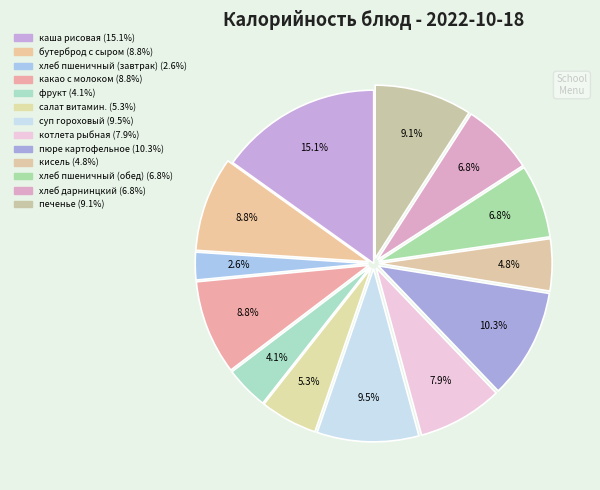

Rank the categories by value from lowest to highest.

хлеб пшеничный (завтрак), фрукт, кисель, салат витамин., хлеб дарнинцкий, хлеб пшеничный (обед), котлета рыбная, какао с молоком, бутерброд с сыром, печенье, суп гороховый, пюре картофельное, каша рисовая